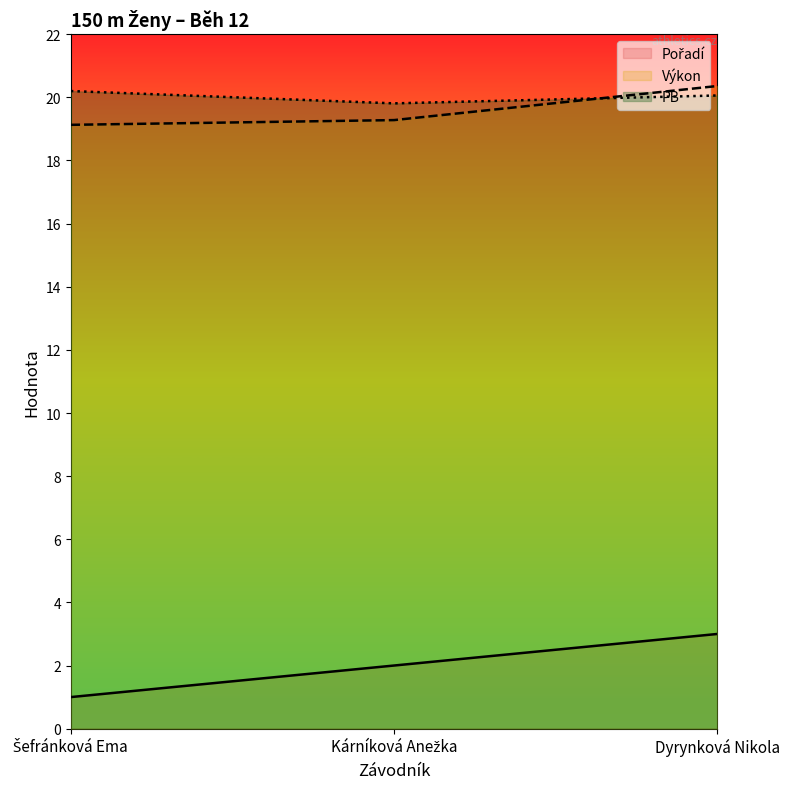

Which has a higher value, Kárníková Anežka or Šefránková Ema?

Kárníková Anežka